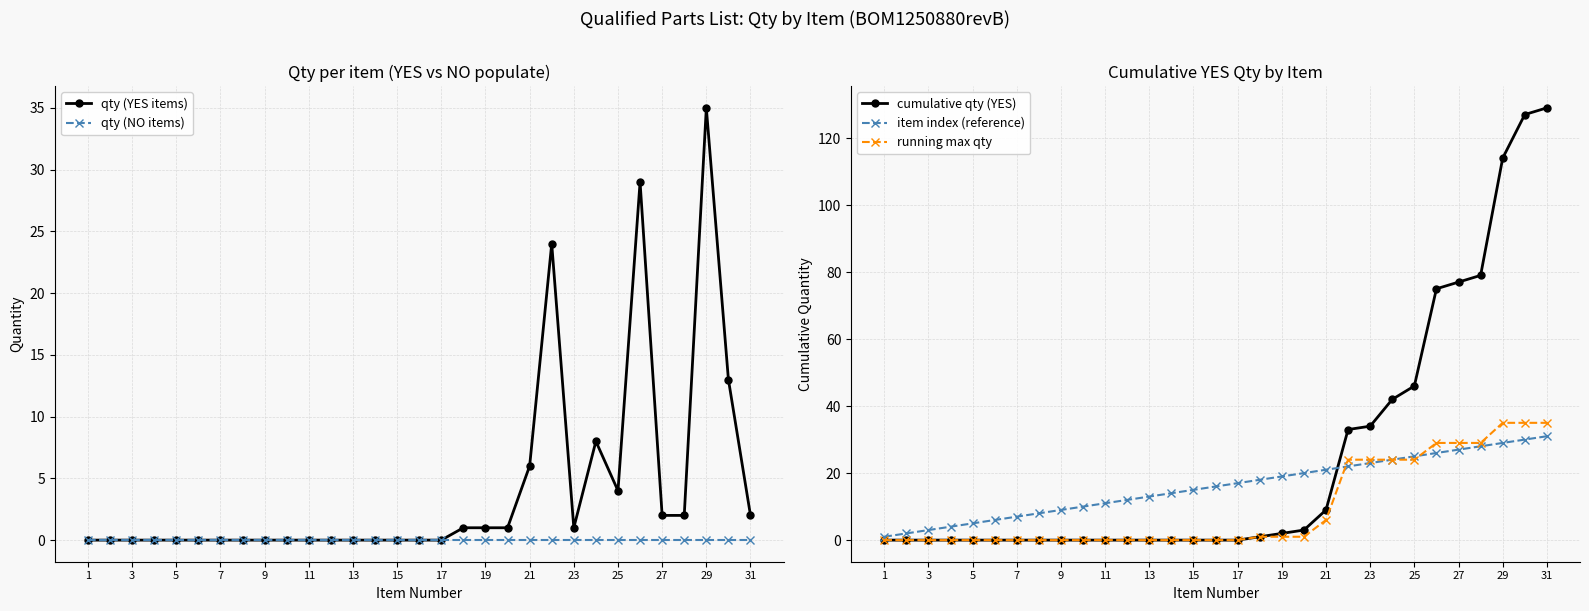

True or false: qty (YES items) has a value of -18 at 1.

False